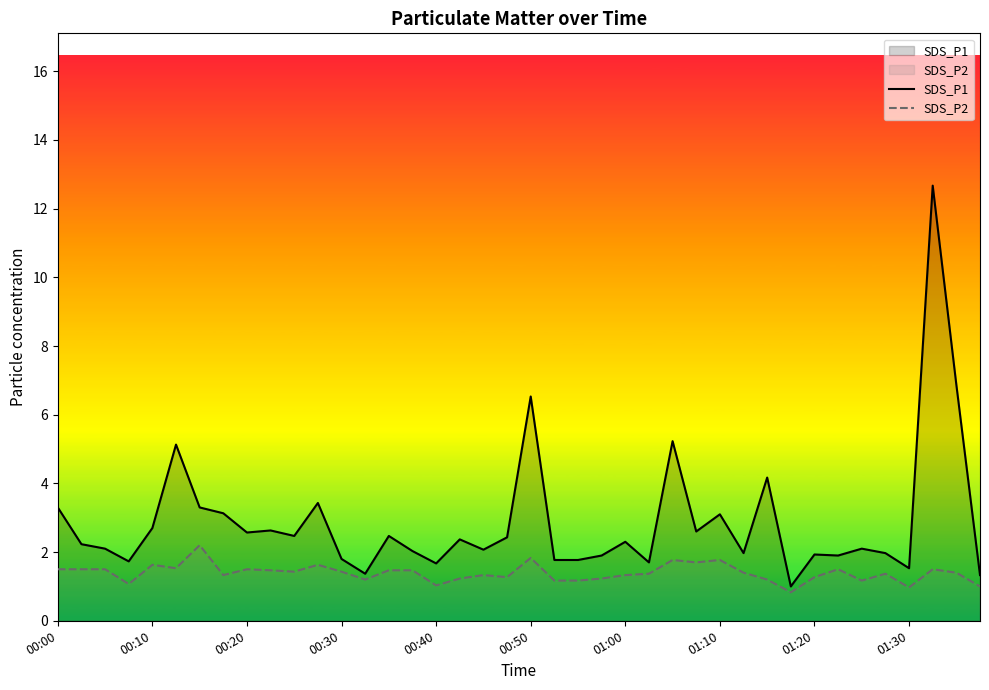

Is it true that SDS_P1 equals 2.7 at 00:10?

True